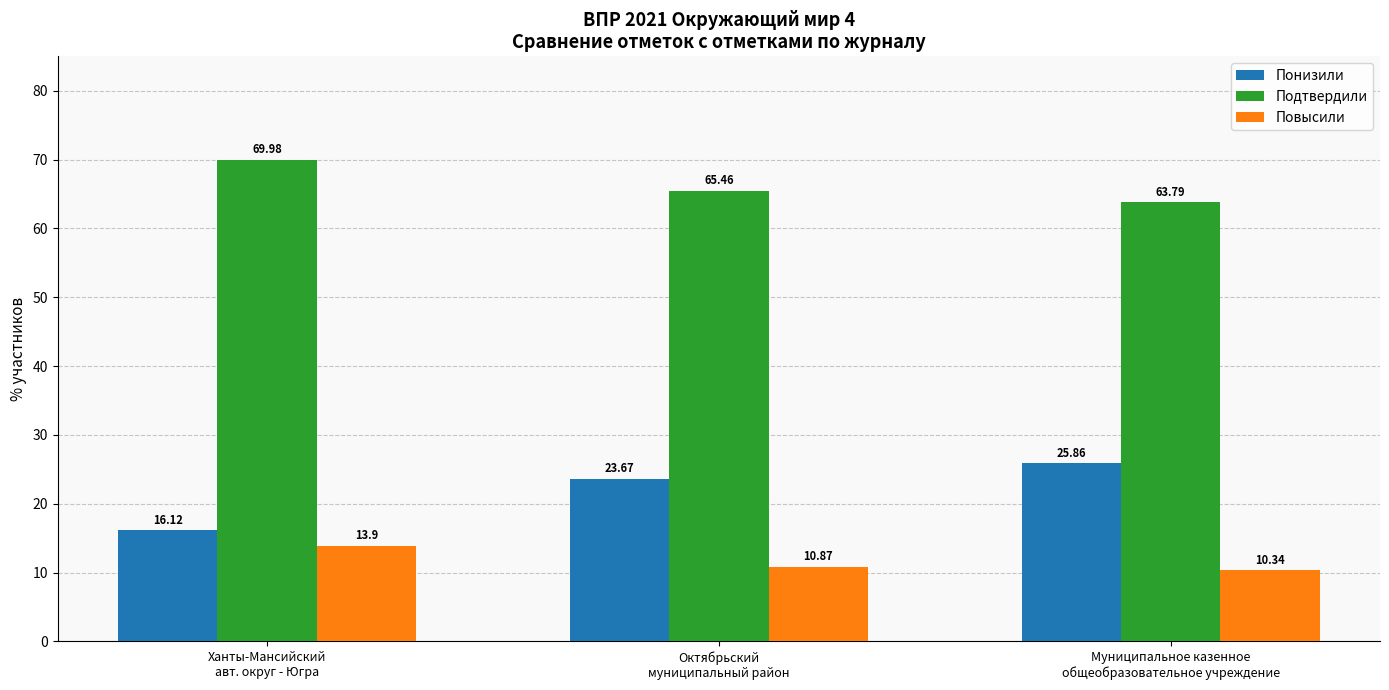

Which label corresponds to the smallest value in the chart?

Муниципальное казенное
общеобразовательное учреждение